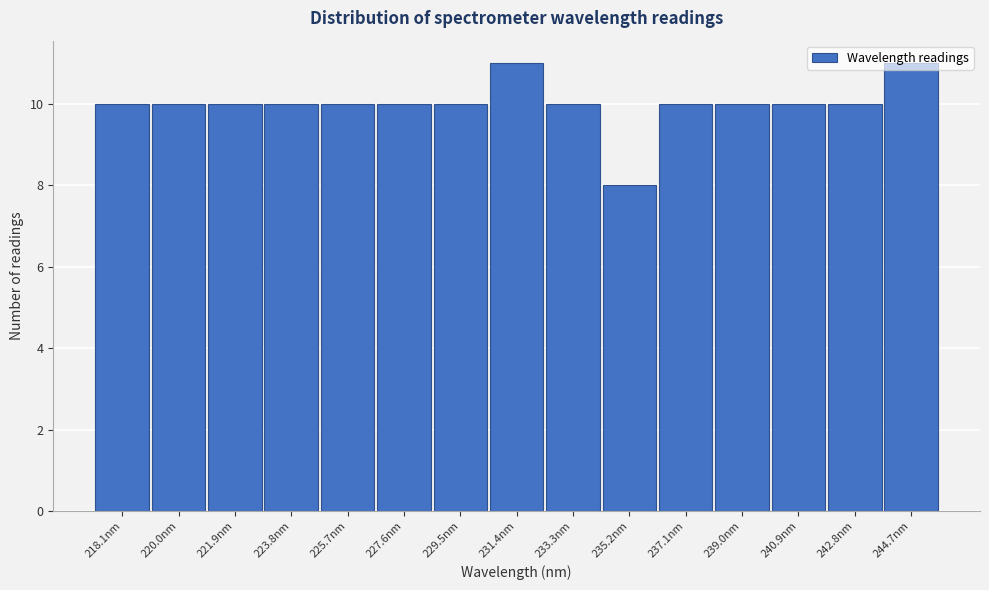

What is the label of the 15th bar from the left?

244.7nm